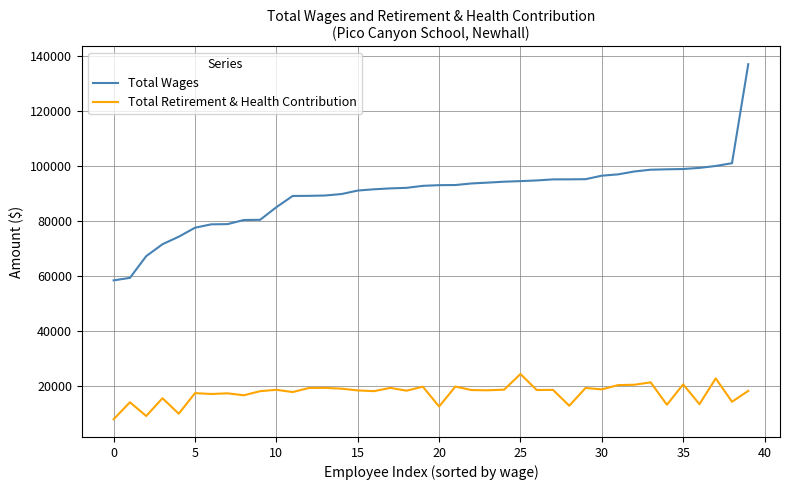

True or false: Total Wages and Total Retirement & Health Contribution intersect in this chart.

False